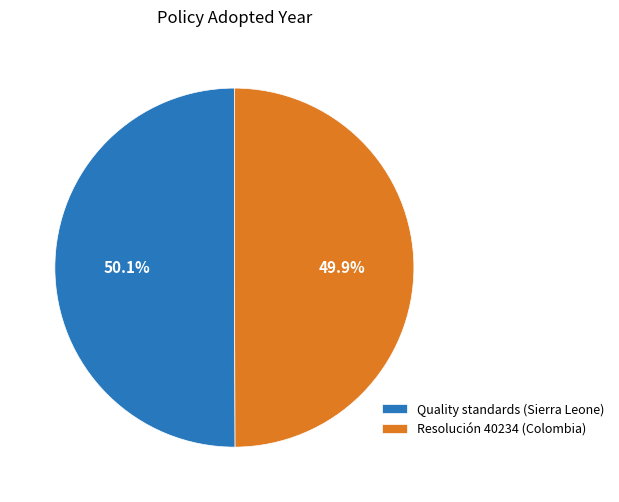

To the nearest percent, what portion does Resolución 40234 (Colombia) represent?

50%